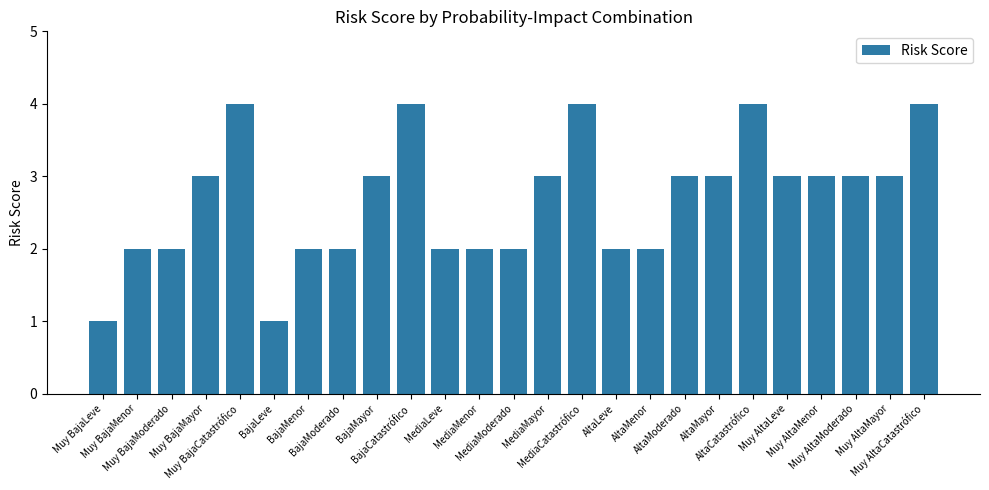

What is the minimum value shown in the chart?

1